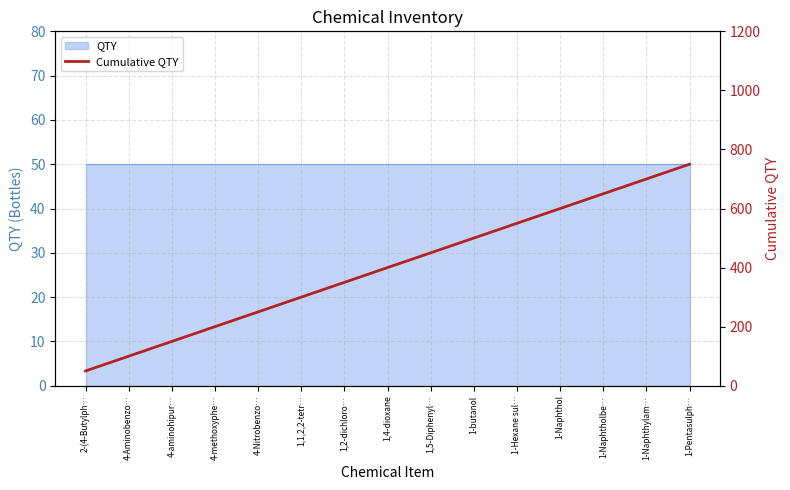

What is the smallest value displayed?

50